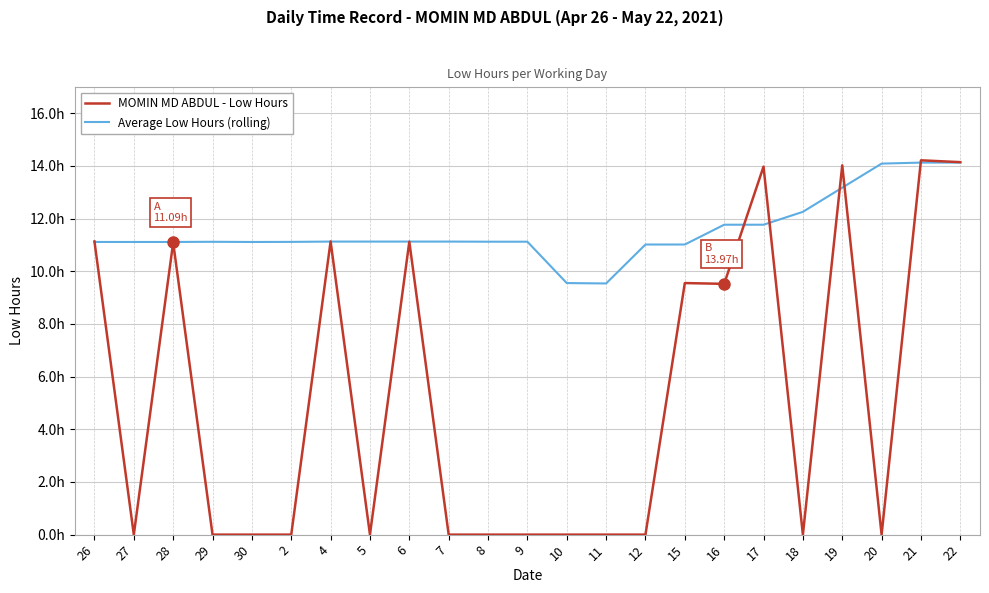

What is the spread (max minus min) of values at 21?

0.1